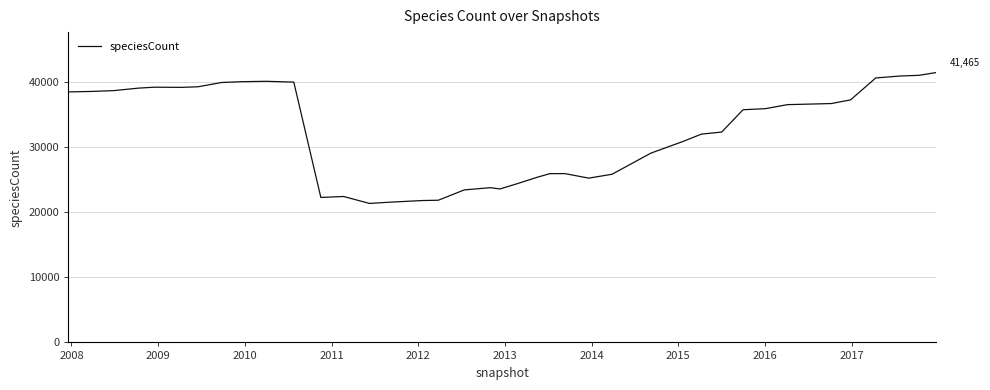

What is the sum of all values?

1294682